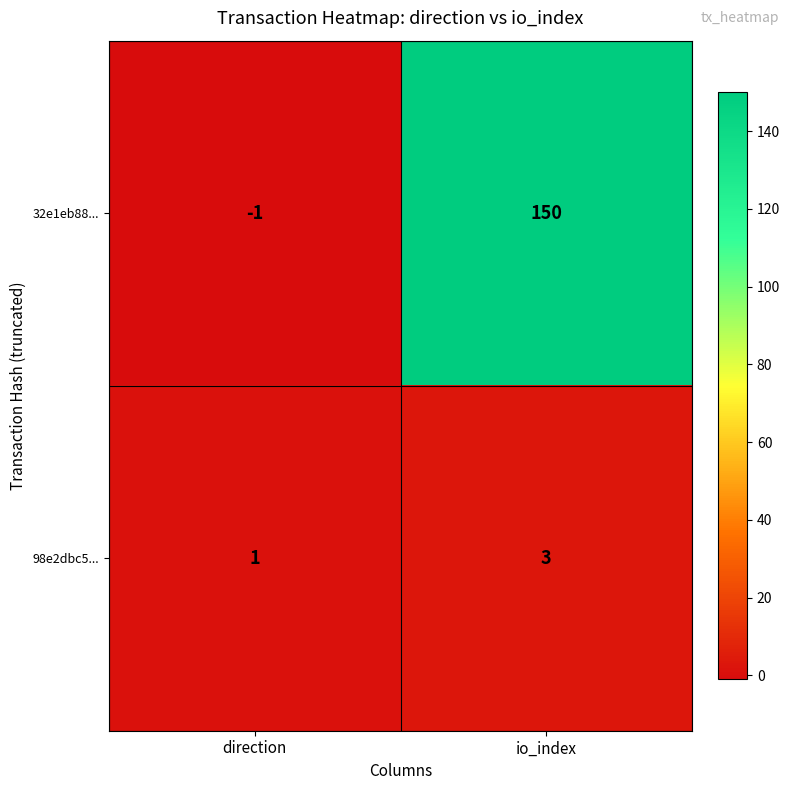

What is the approximate value of 98e2dbc5... at io_index?

3